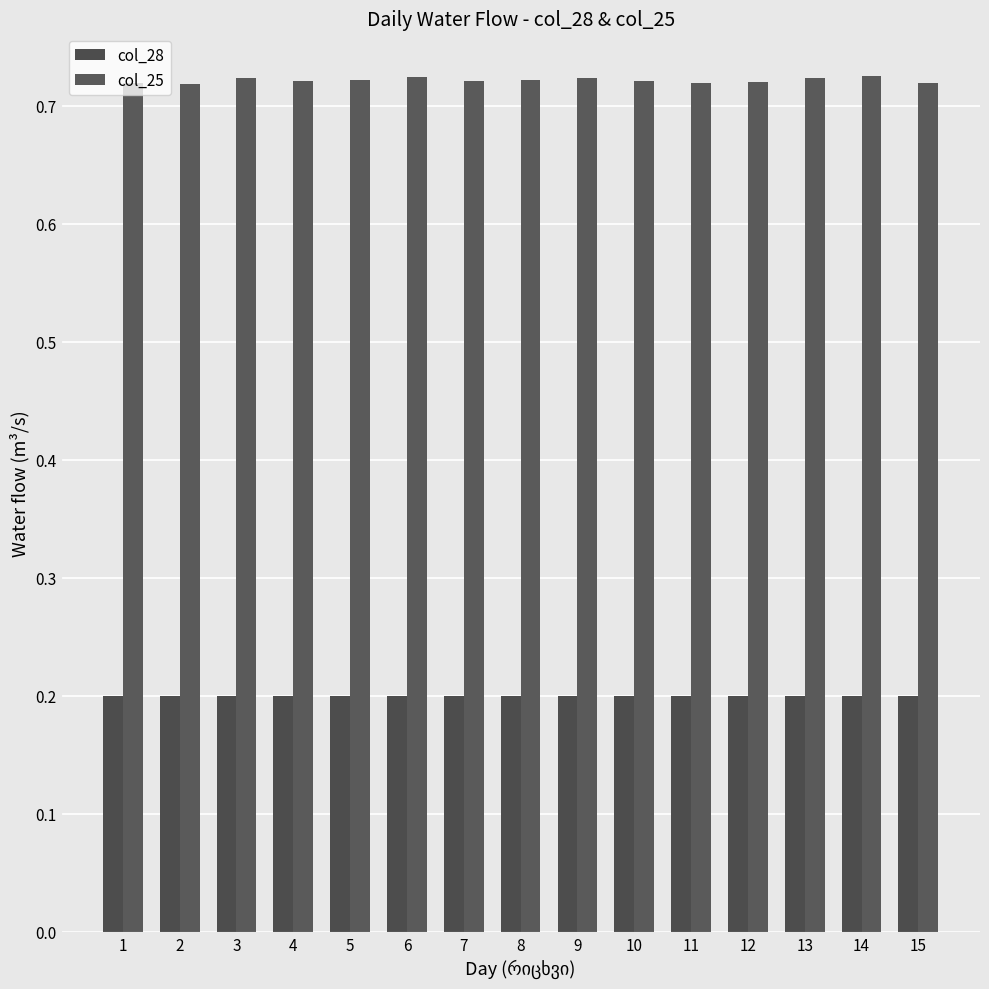

How many groups of bars are there?

15